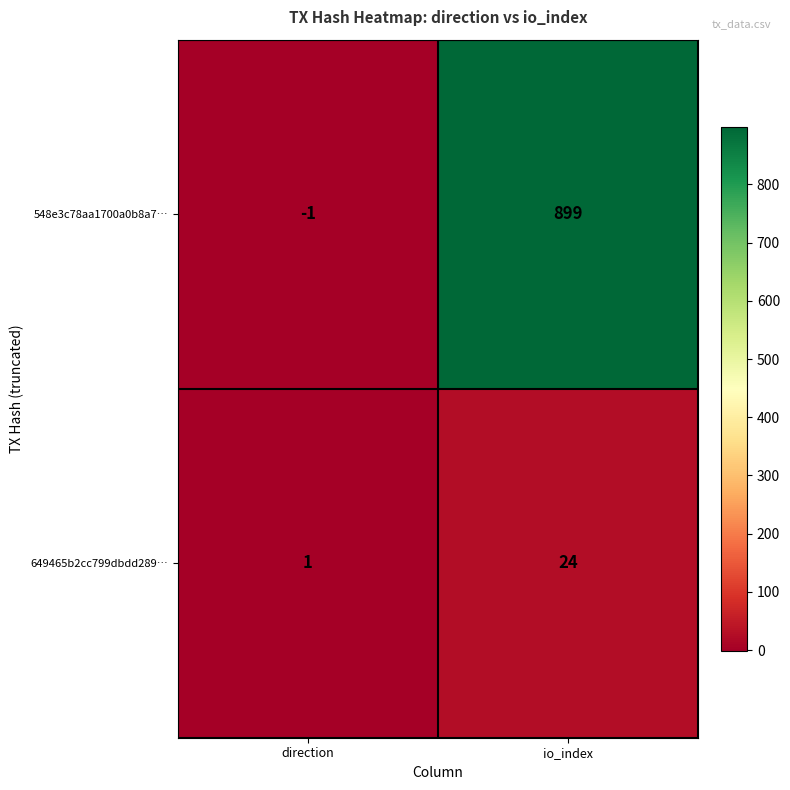

The 548e3c78aa1700a0b8a7… series shows 899 at io_index. True or false?

True